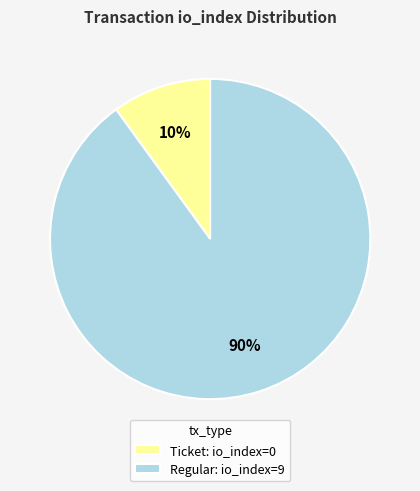

Count the number of slices in the pie.

2